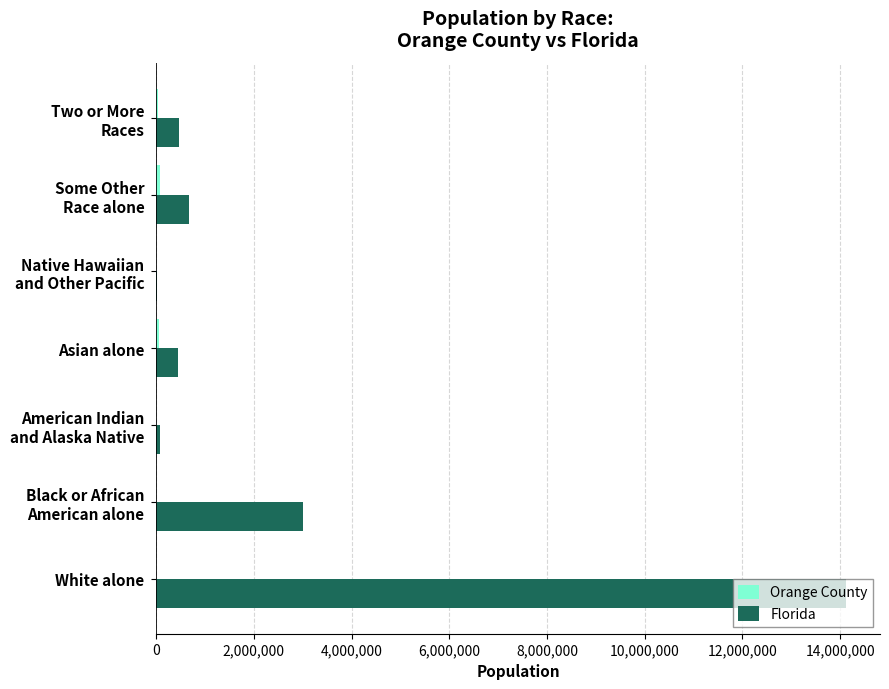

The Florida series shows 3193622 at White alone. True or false?

False